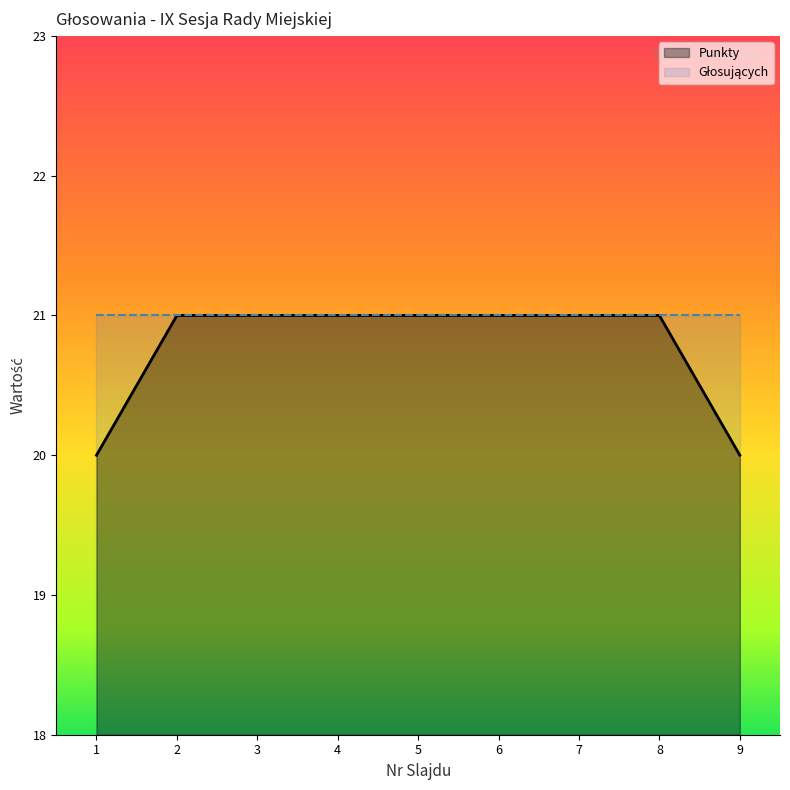

Which has a higher value, 9 or 8?

8